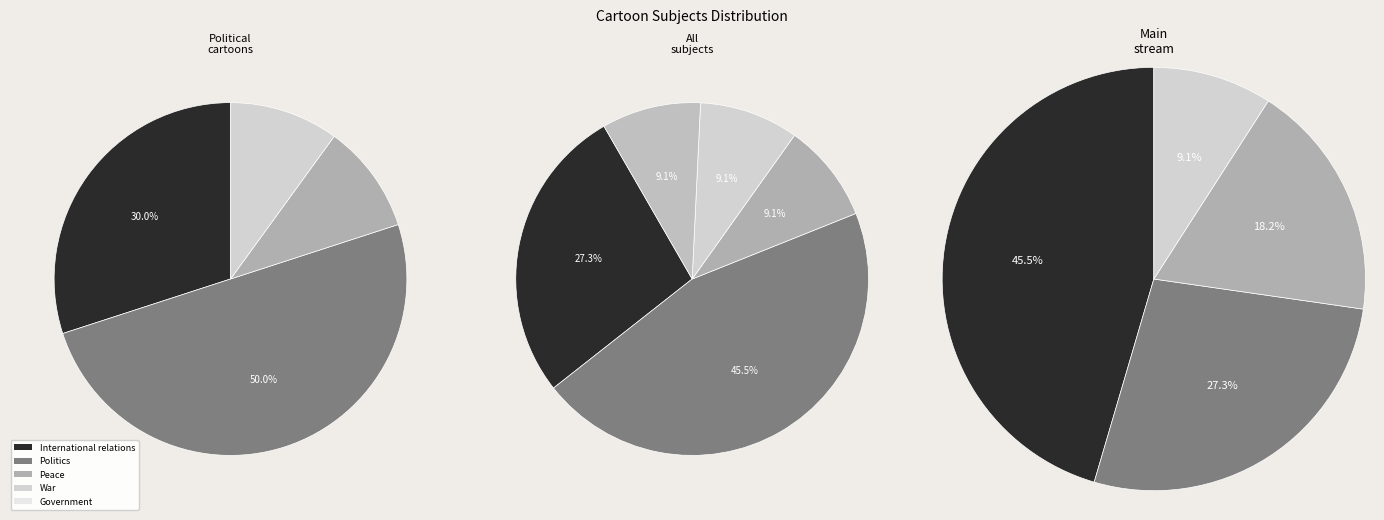

Between Politics and Government, which is larger?

Politics